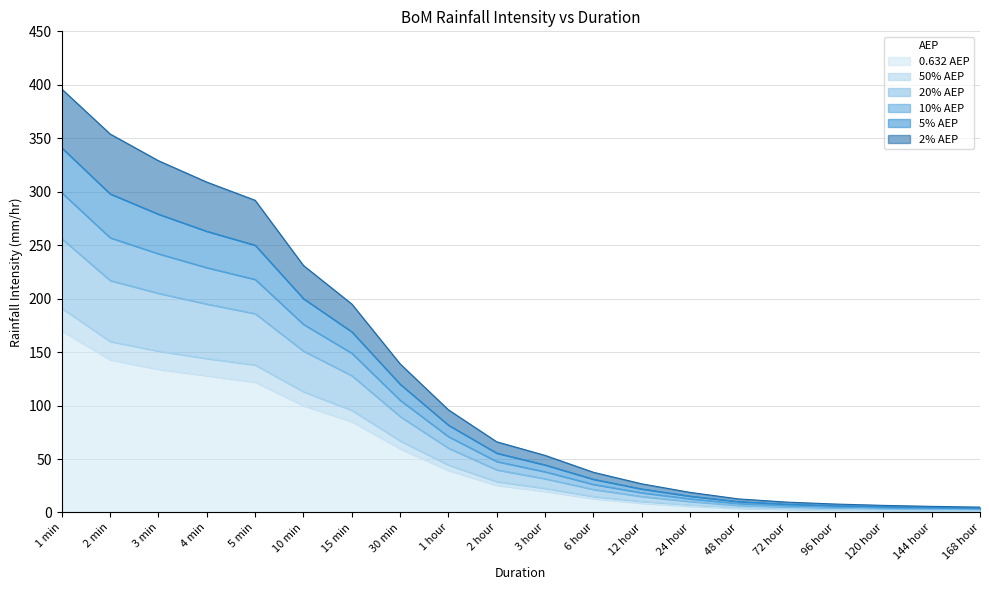

Is the value of 10% AEP at 96 hour greater than the value of 2% AEP at 120 hour?

No